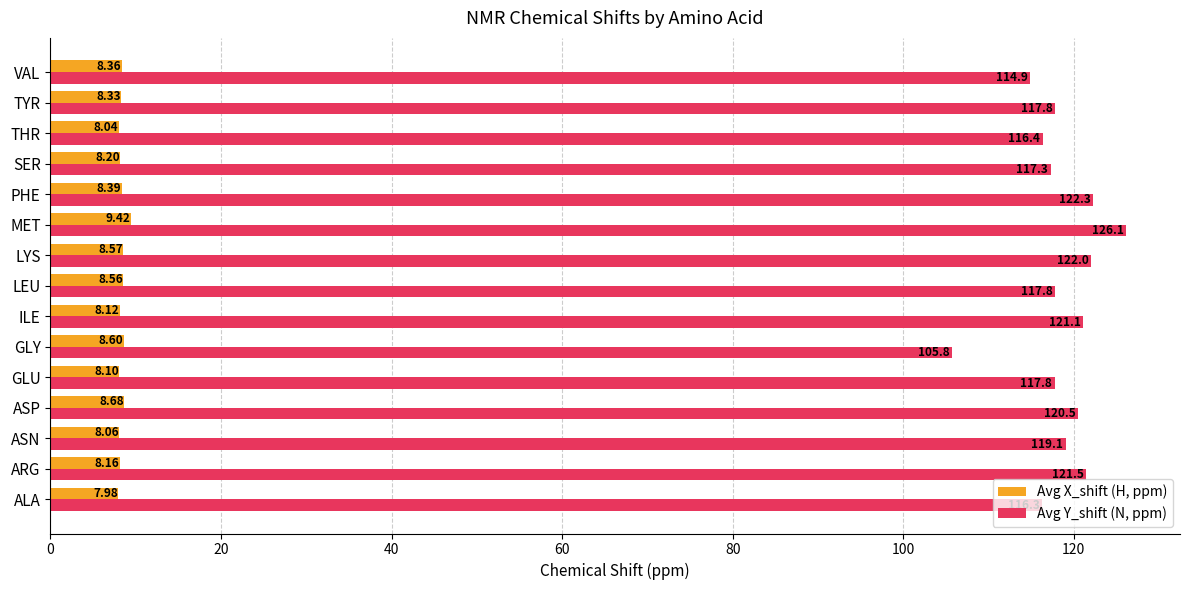

At ALA, list the series in order from smallest to largest.

Avg X_shift (H, ppm), Avg Y_shift (N, ppm)